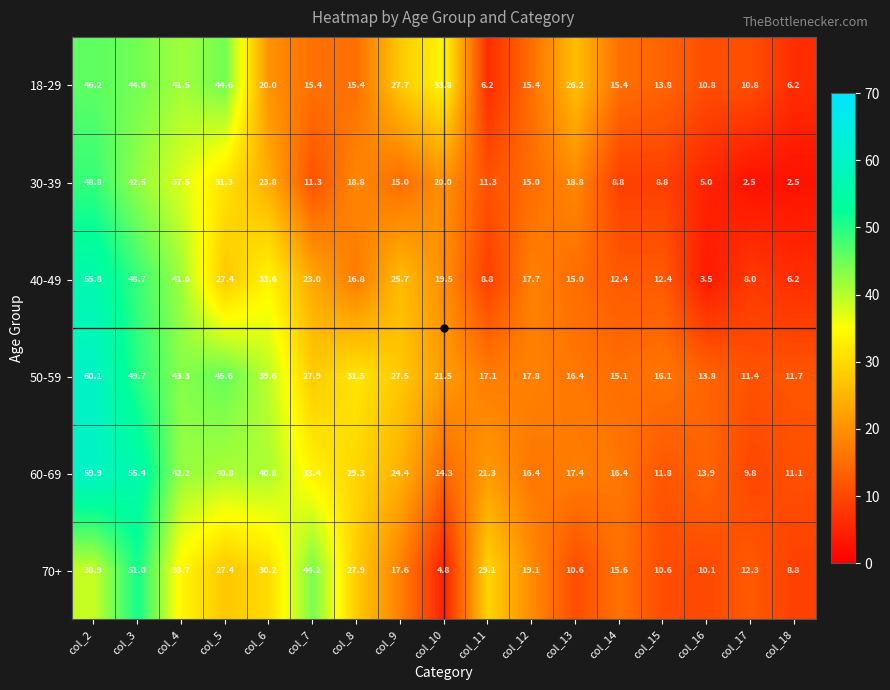

What is the average value of the 18-29 series?

23.2